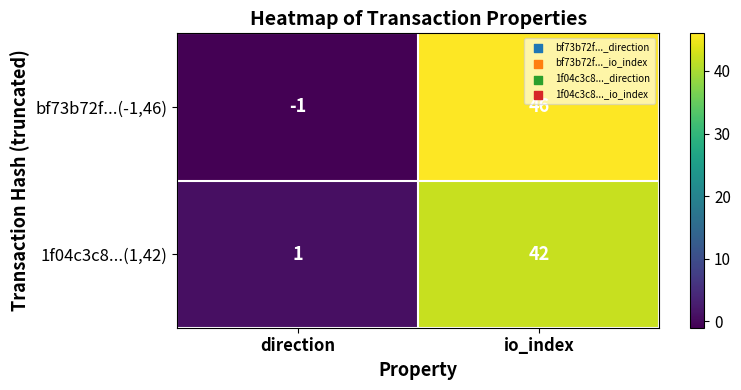

Reading left to right, what are all the values shown in this chart?

bf73b72f...(-1,46): direction=-1	io_index=46
1f04c3c8...(1,42): direction=1	io_index=42